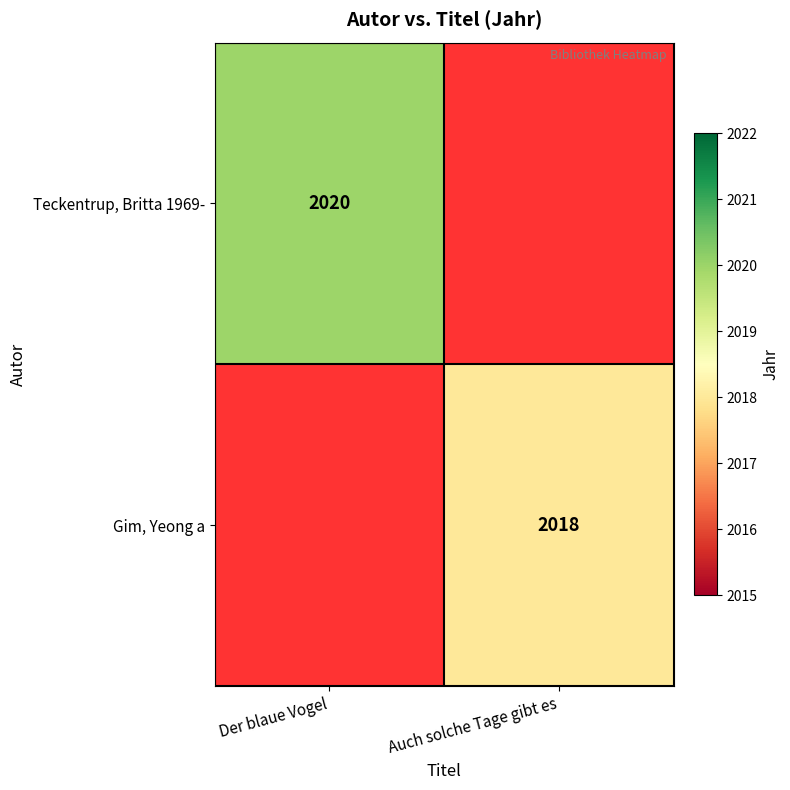

What is the maximum value shown in the chart?

2020.0